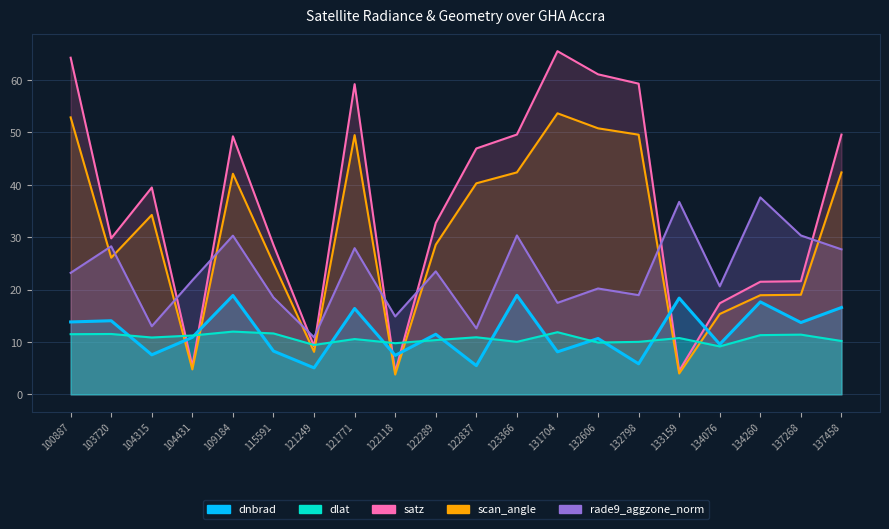

What is the value of the scan_angle point at the 16th from the left?

4.0